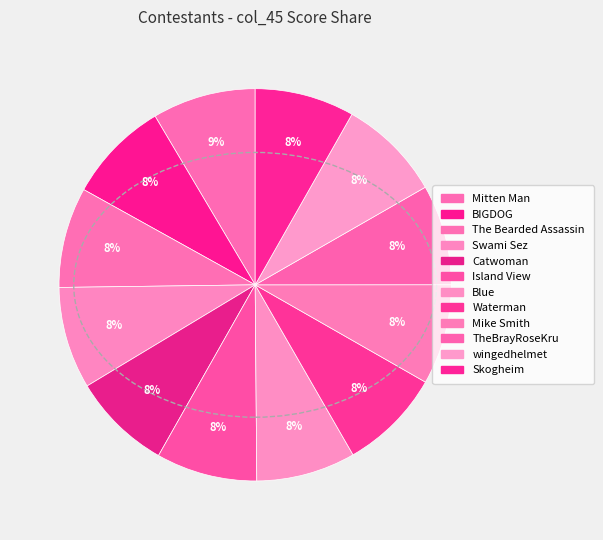

How many segments does this pie chart have?

12